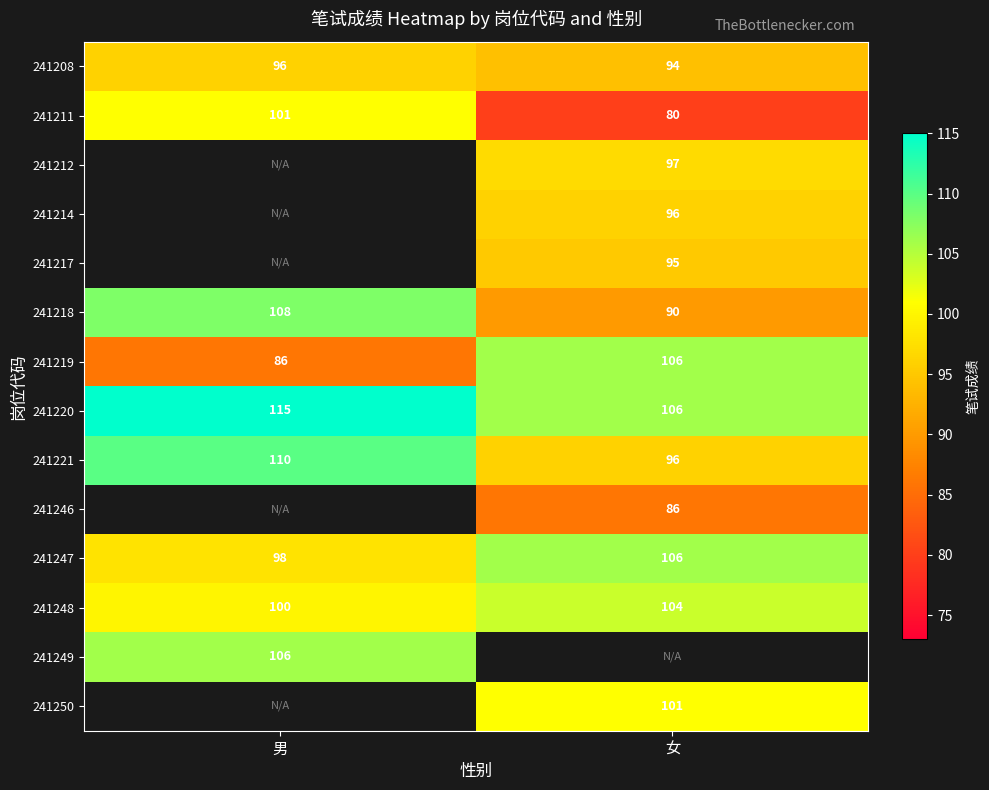

At which label is 241220 closest to 110?

女